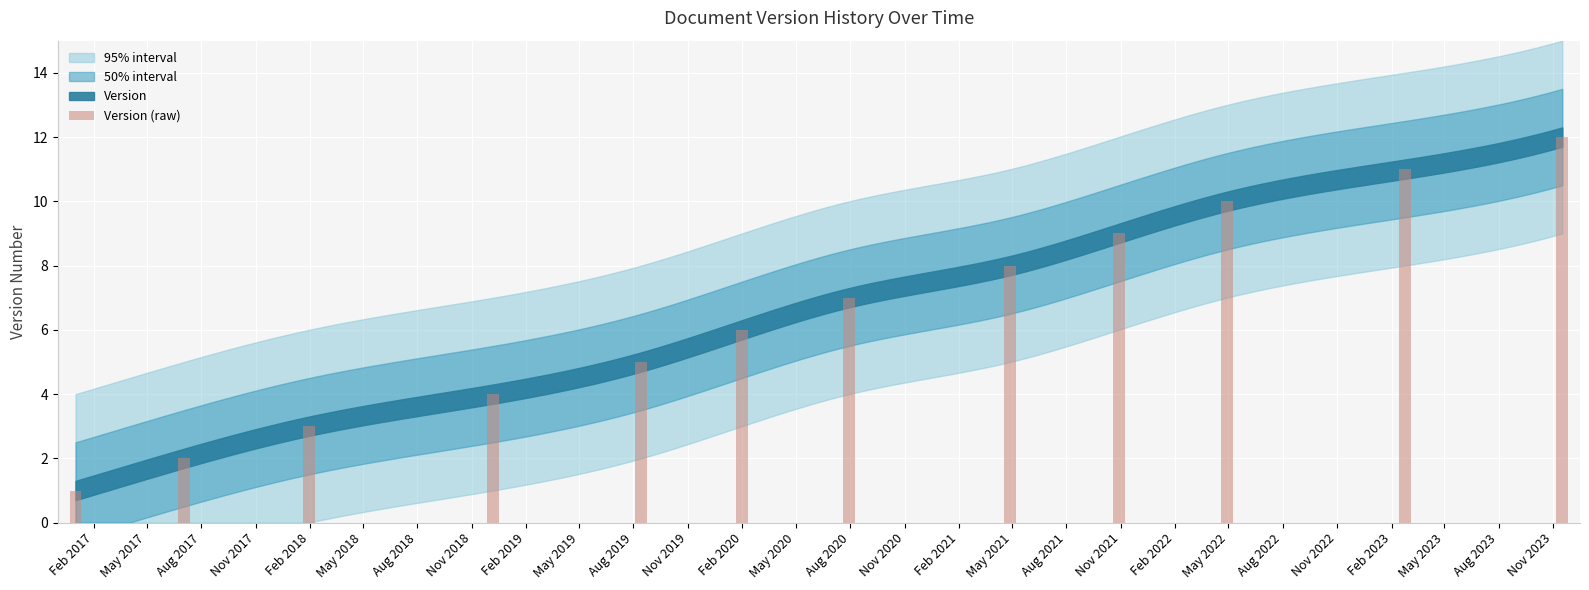

How many categories are shown in the chart?

12